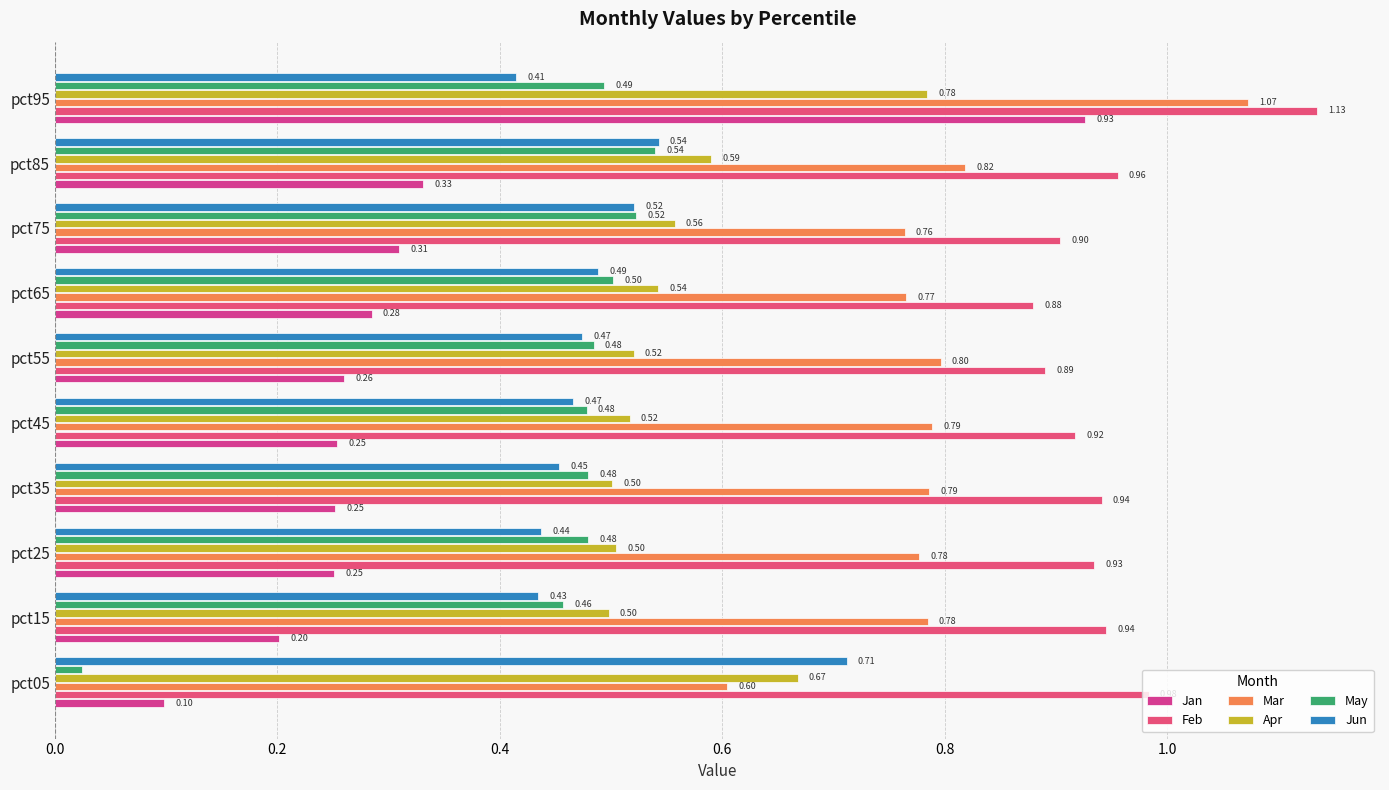

What is the difference between the maximum and minimum values in the May series?

0.5